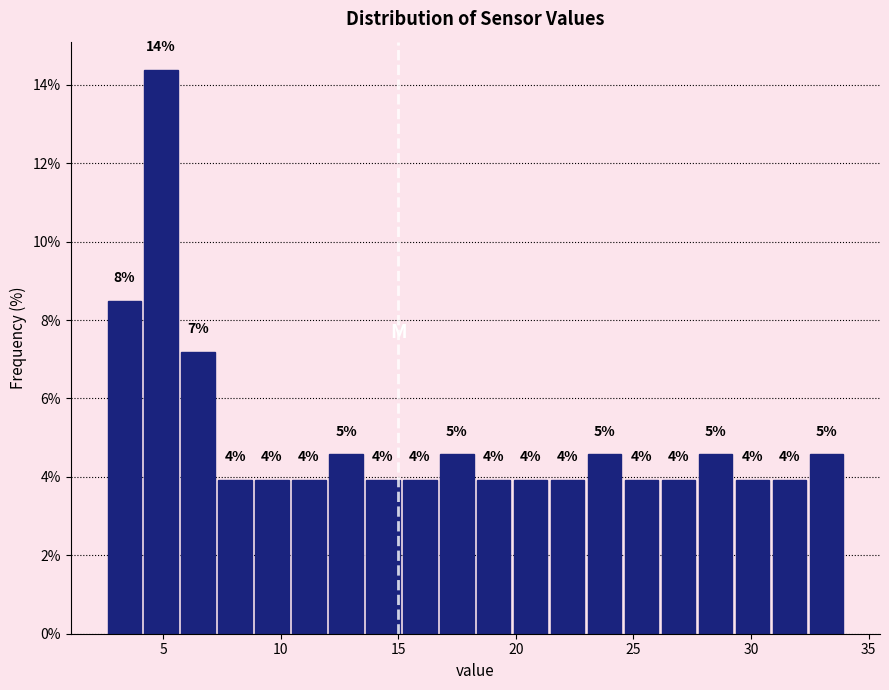

Read against the x-axis, roughly where is the centre of the tallest bar?

5.0